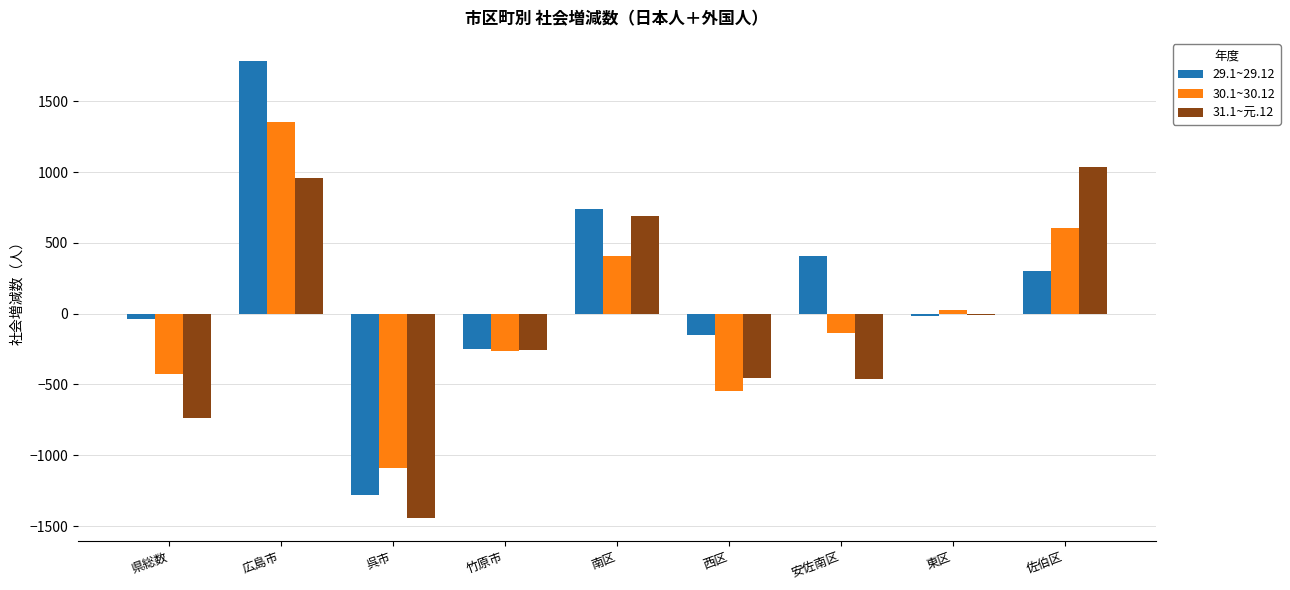

Which category has the highest value in the 31.1~元.12 series?

佐伯区